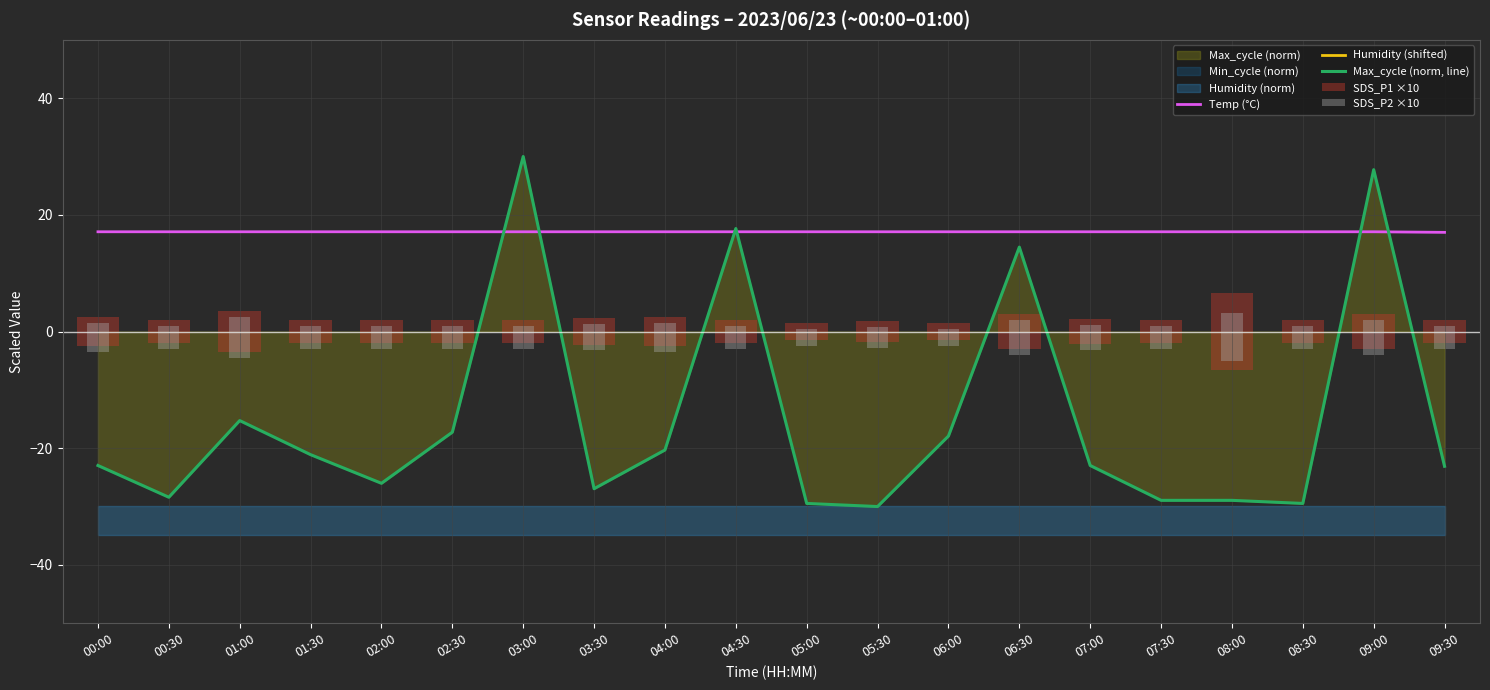

Which has a higher value, 08:00 or 03:30?

08:00